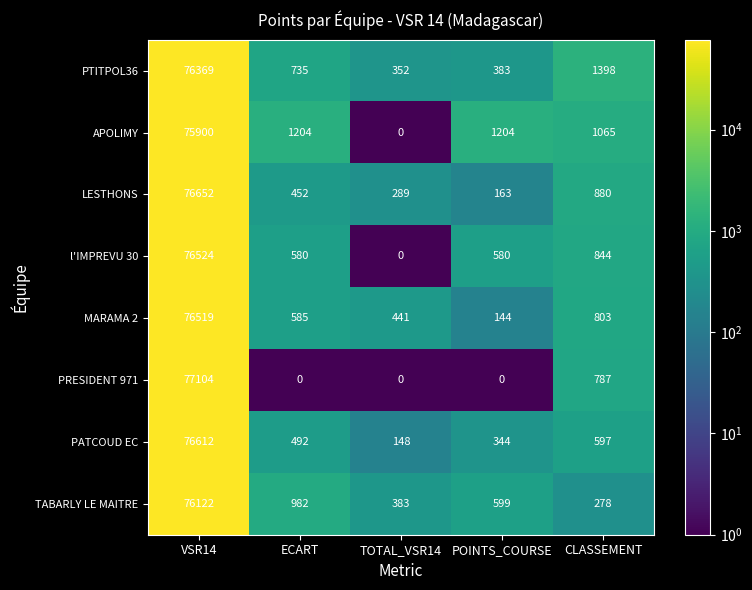

Count the number of data series in this chart.

8